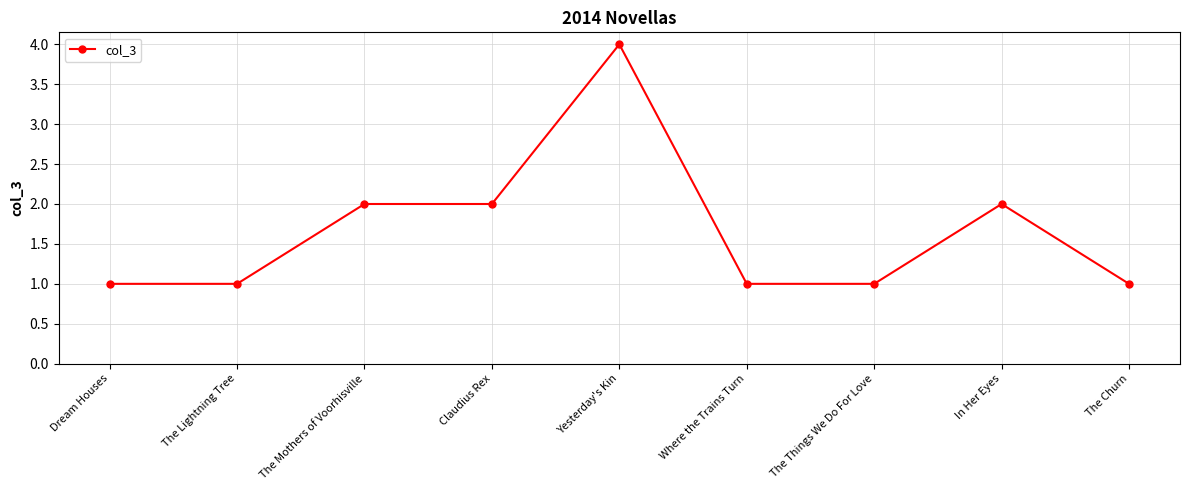

How many values are between 1 and 2?

8